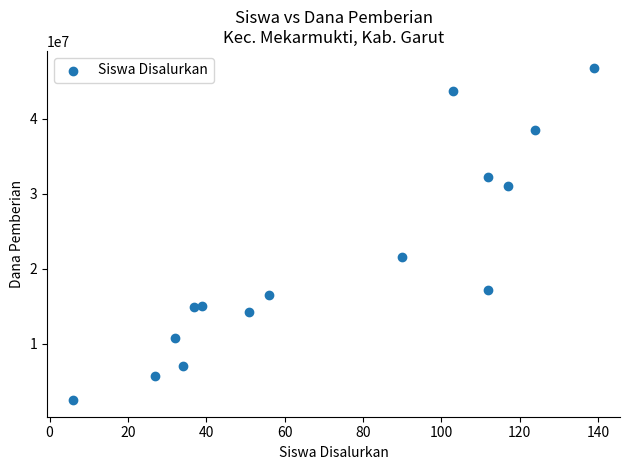

What Y value in the scatter plot is closest to 24637500?

21600000